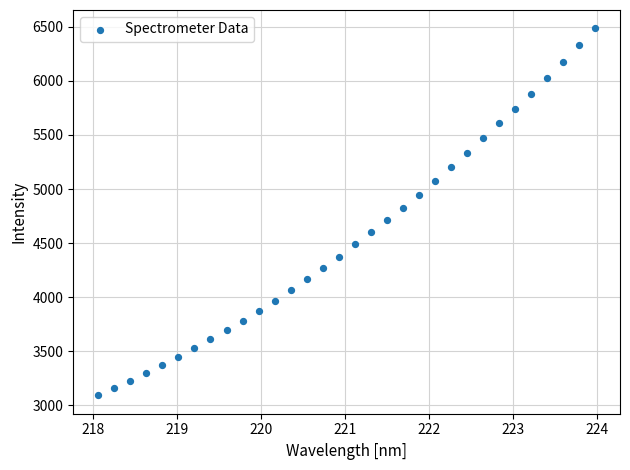

What is the range of Y values (max minus min)?

3397.2